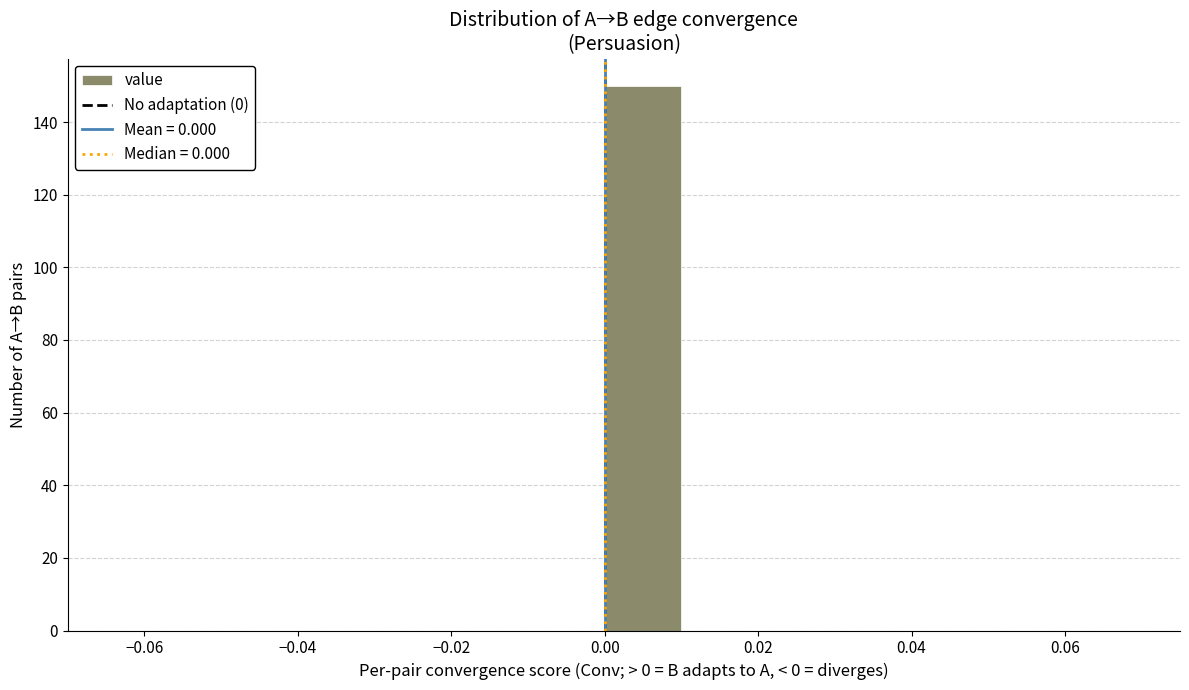

Reading left to right, transcribe this chart: for each bar, give the range it covers on the x-axis and its height. The values are not printed on the chart, so give them approximately, as read against the axis.

-0.06 to -0.05: 0
-0.05 to -0.04: 0
-0.04 to -0.03: 0
-0.03 to -0.02: 0
-0.02 to -0.01: 0
-0.01 to 0.00: 0
0.00 to 0.01: 150
0.01 to 0.02: 0
0.02 to 0.03: 0
0.03 to 0.04: 0
0.04 to 0.05: 0
0.05 to 0.06: 0
0.06 to 0.07: 0